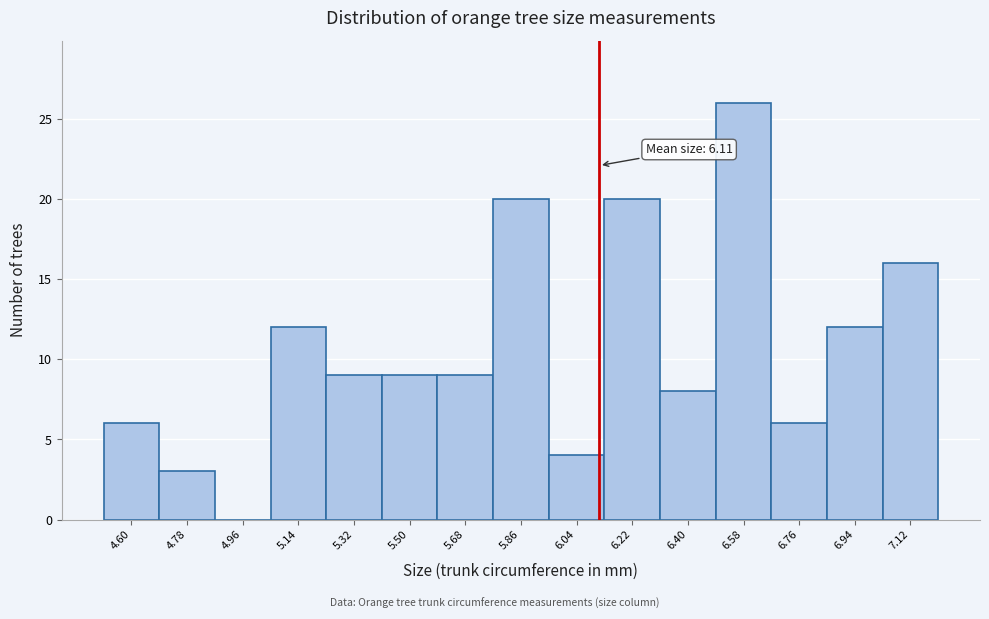

Over which range of the x-axis is the bar tallest?

6.49 to 6.67